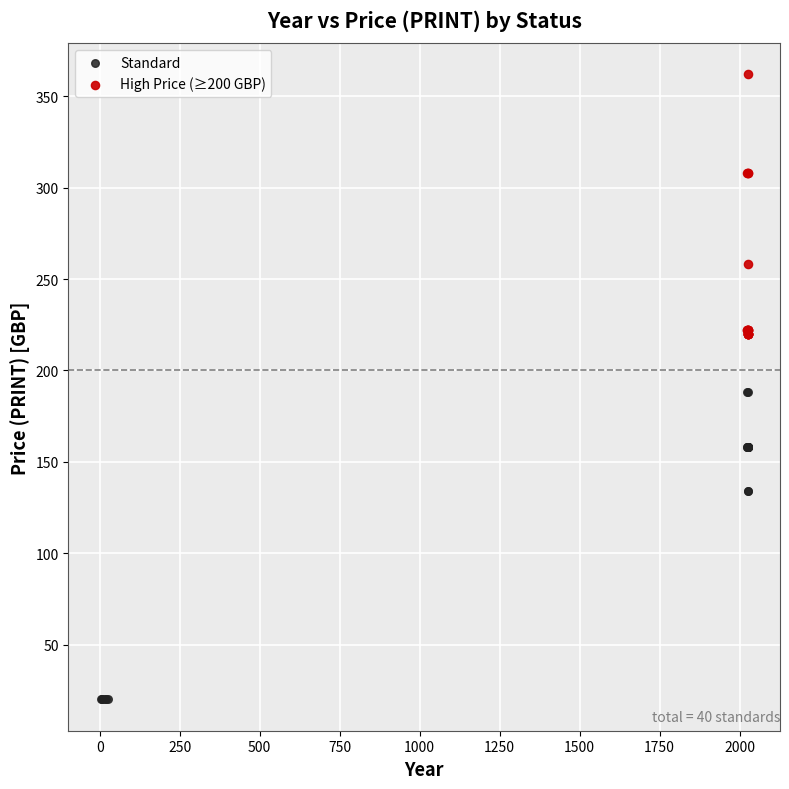

Which series has the widest spread of Y values?

Standard